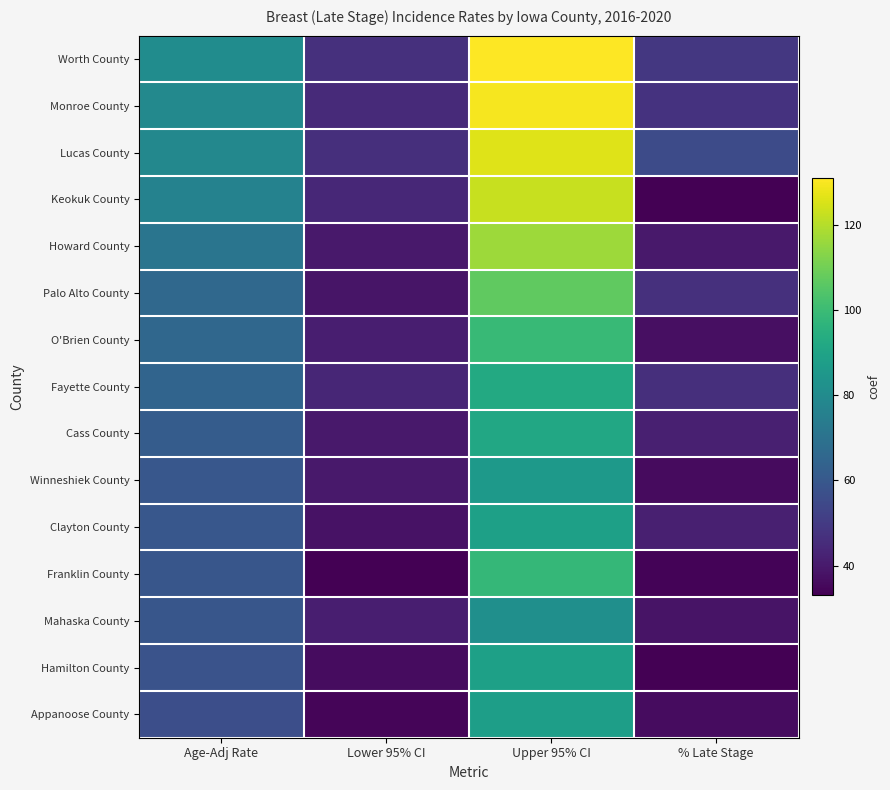

What is the total value across all series at Upper 95% CI?

1548.0